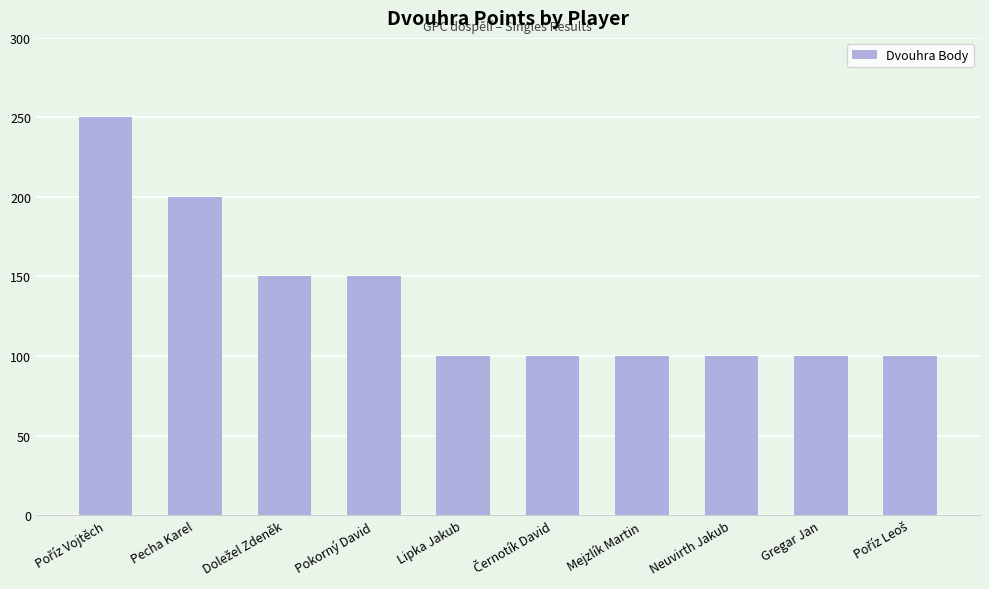

True or false: the data shows 161 at Mejzlík Martin.

False